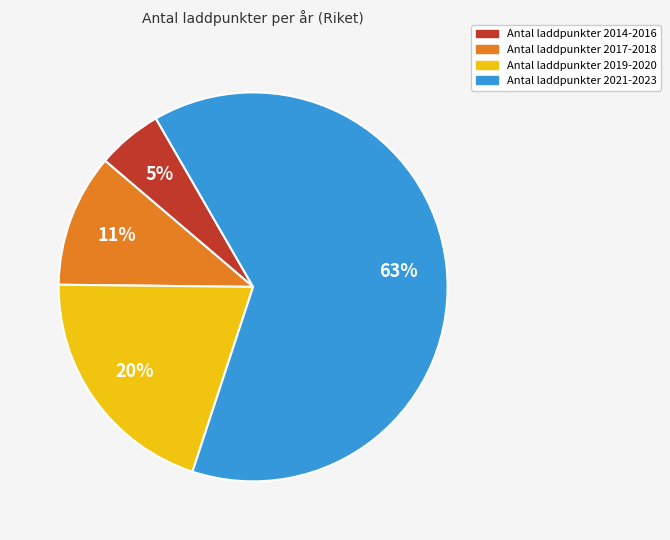

To the nearest percent, what portion does Antal laddpunkter 2019-2020 represent?

20%